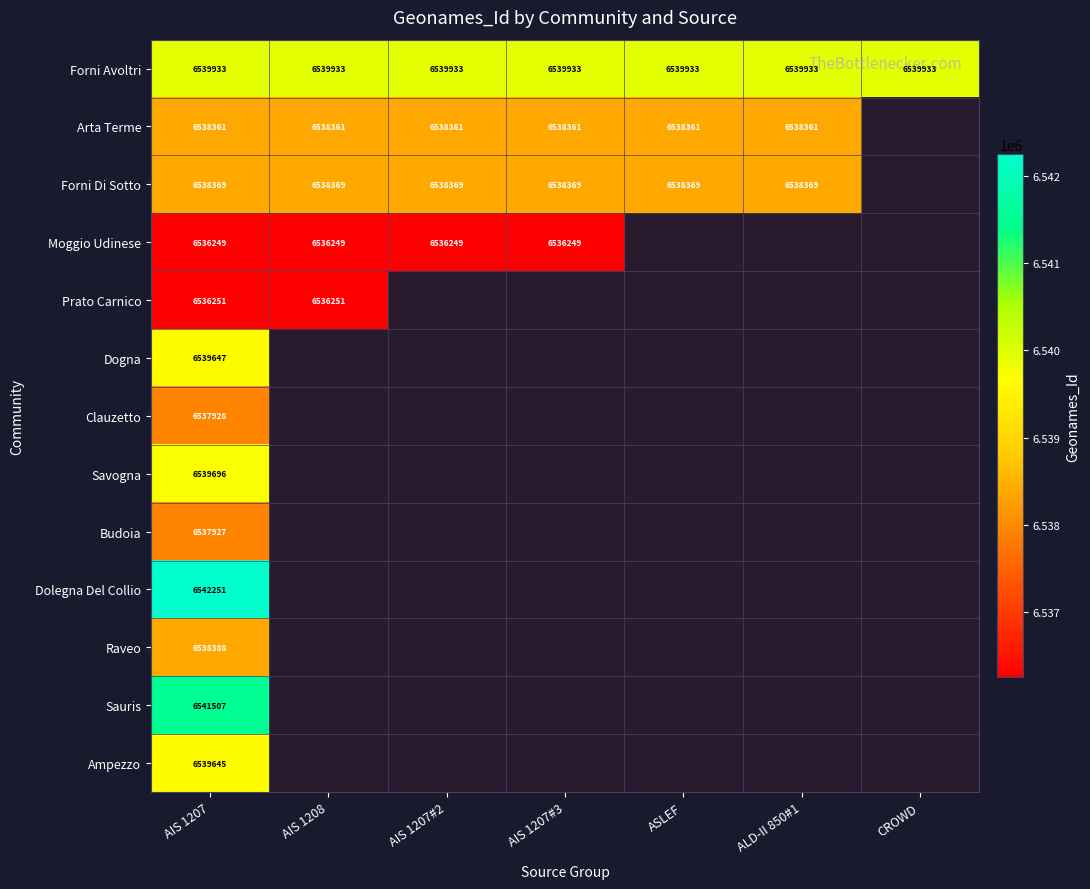

What is the spread (max minus min) of values at ALD-II 850#1?

1572.0